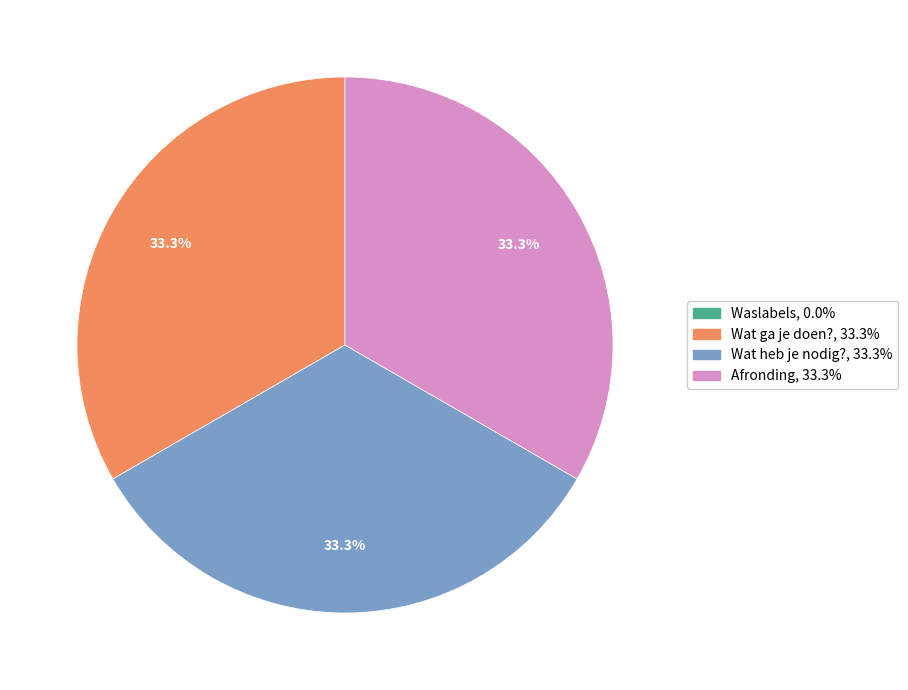

Is there any slice that represents more than half of the pie?

No